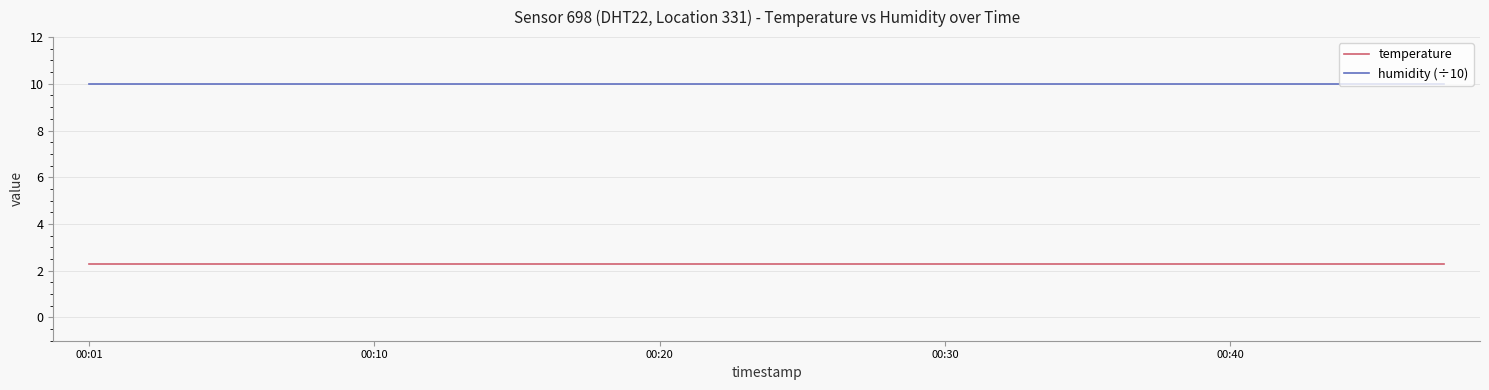

Which series has the largest total across all categories?

humidity (÷10)